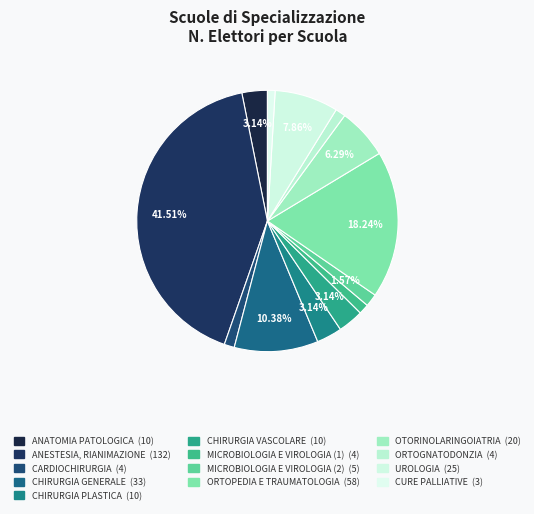

Does CURE PALLIATIVE account for over 50% of the chart?

No